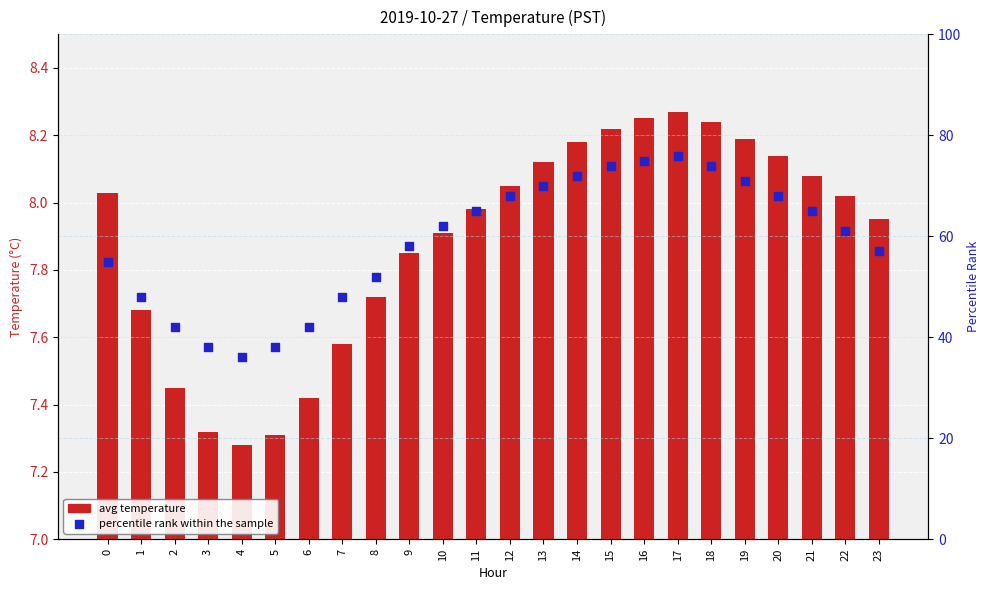

Is the value of percentile rank within the sample at 12 greater than the value of avg temperature at 21?

Yes